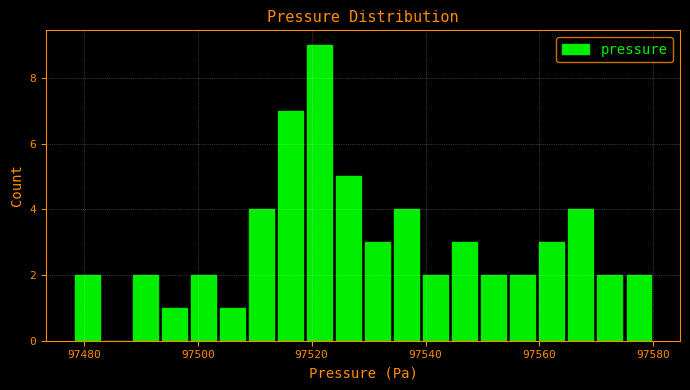

Around what value on the x-axis is the tallest bar? Give the approximate position of its centre, as read against the axis.

97522